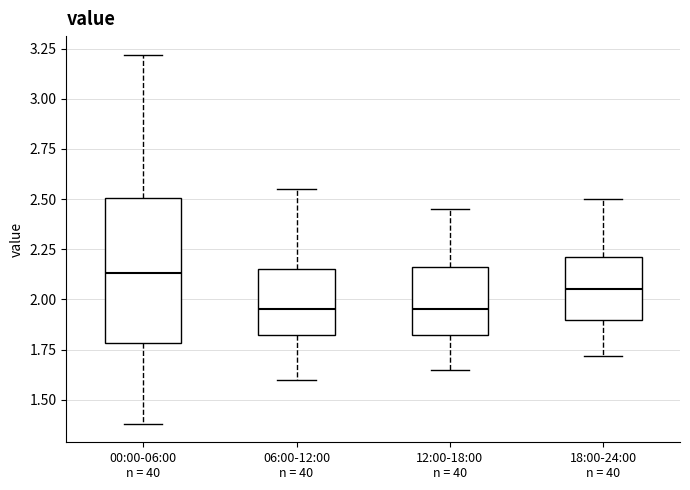

Reading left to right, transcribe this box plot: for each box, give where its median line is, the range the box spans, and where its two whiskers end, as read against the y-axis. The values are not printed on the chart, so give them approximately, as read against the axis.

00:00-06:00 n = 40: median 2.15, box 1.80 to 2.50, whiskers 1.40 to 3.20
06:00-12:00 n = 40: median 1.95, box 1.80 to 2.15, whiskers 1.60 to 2.55
12:00-18:00 n = 40: median 1.95, box 1.80 to 2.15, whiskers 1.65 to 2.45
18:00-24:00 n = 40: median 2.05, box 1.90 to 2.20, whiskers 1.70 to 2.50